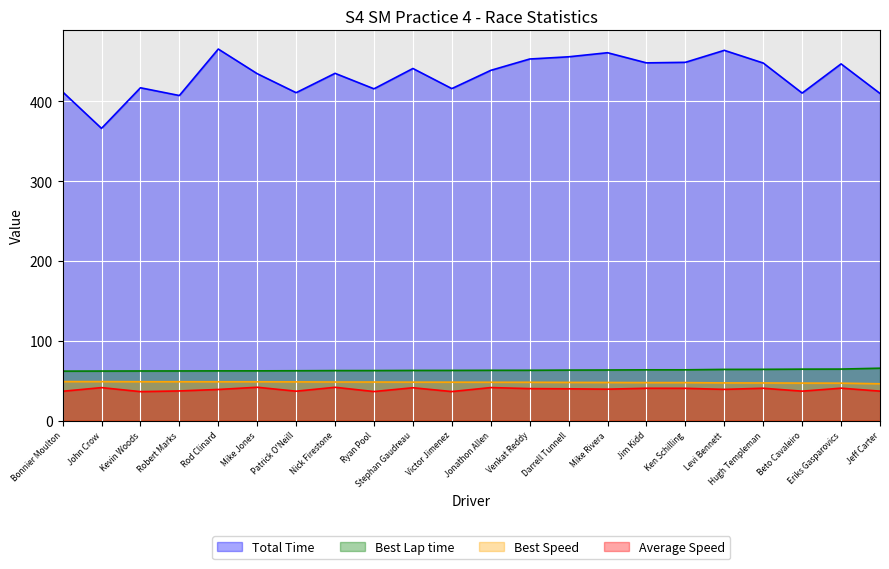

What is the difference between the second highest and minimum values in the Total Time series?

97.8